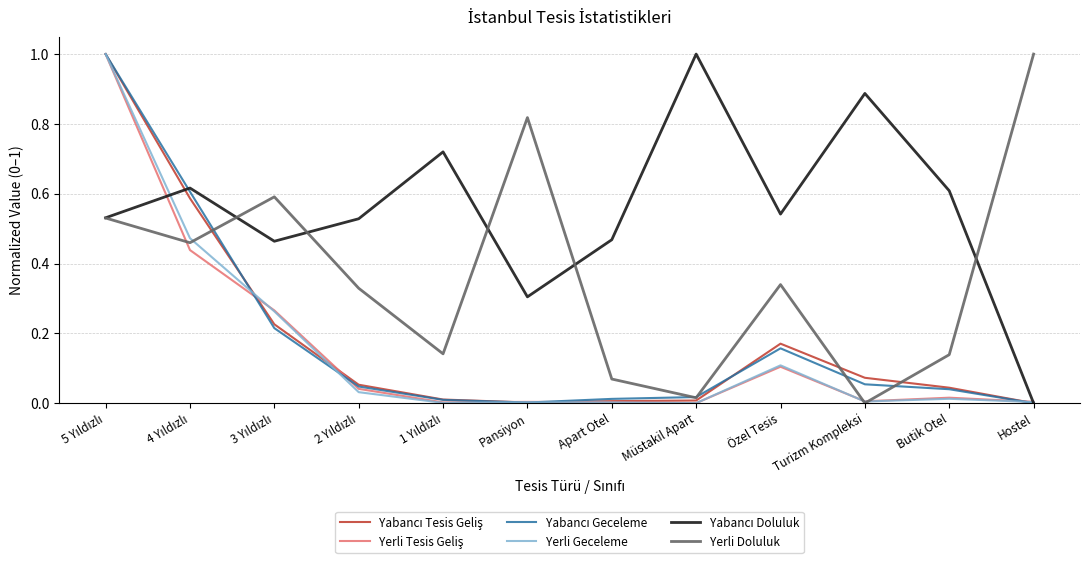

Is the value of Yerli Doluluk at Pansiyon greater than the value of Yerli Geceleme at Pansiyon?

Yes